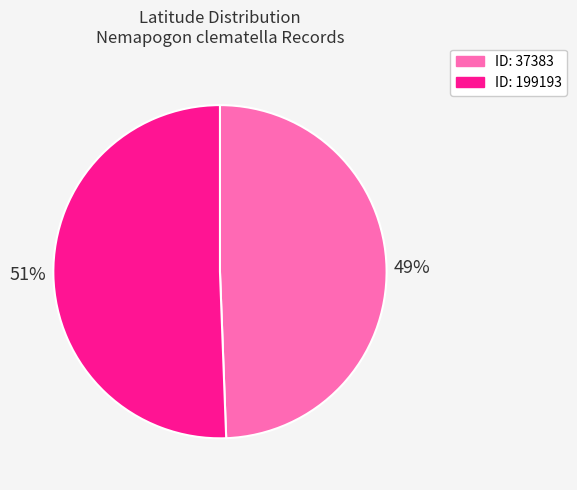

To the nearest percent, what is the average slice percentage?

50%